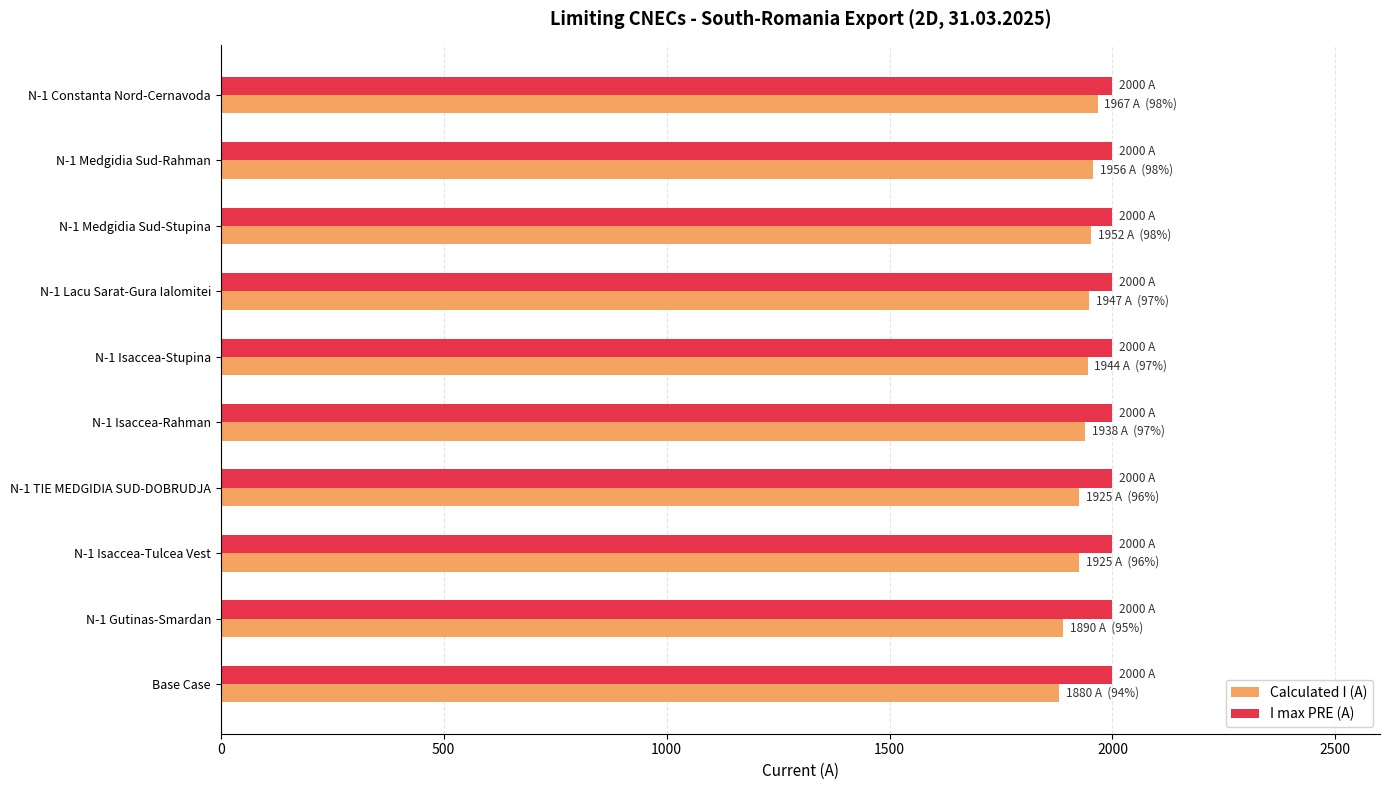

What is the lowest value of the I max PRE (A) series?

2000